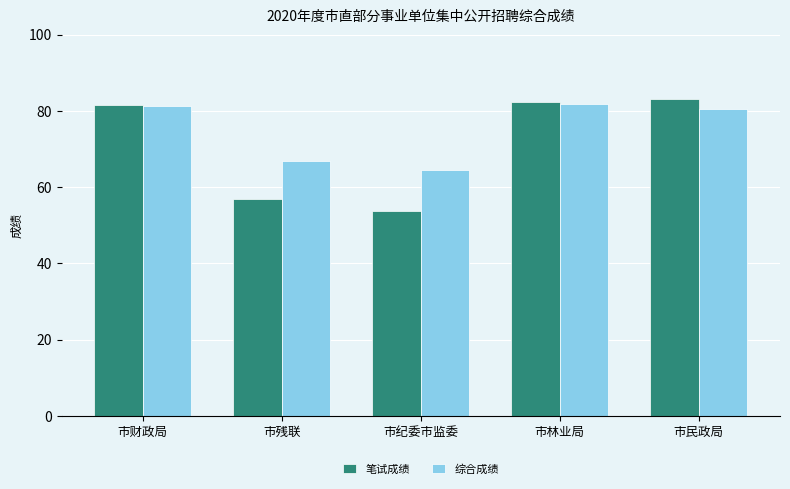

What are all the series names shown in the legend?

笔试成绩, 综合成绩